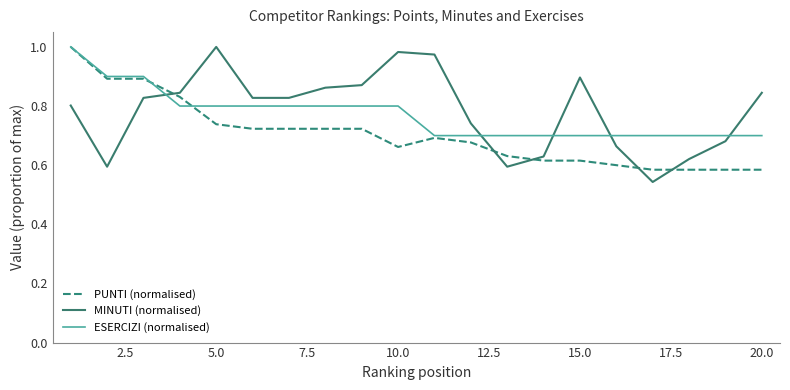

True or false: MINUTI (normalised) and PUNTI (normalised) intersect in this chart.

True